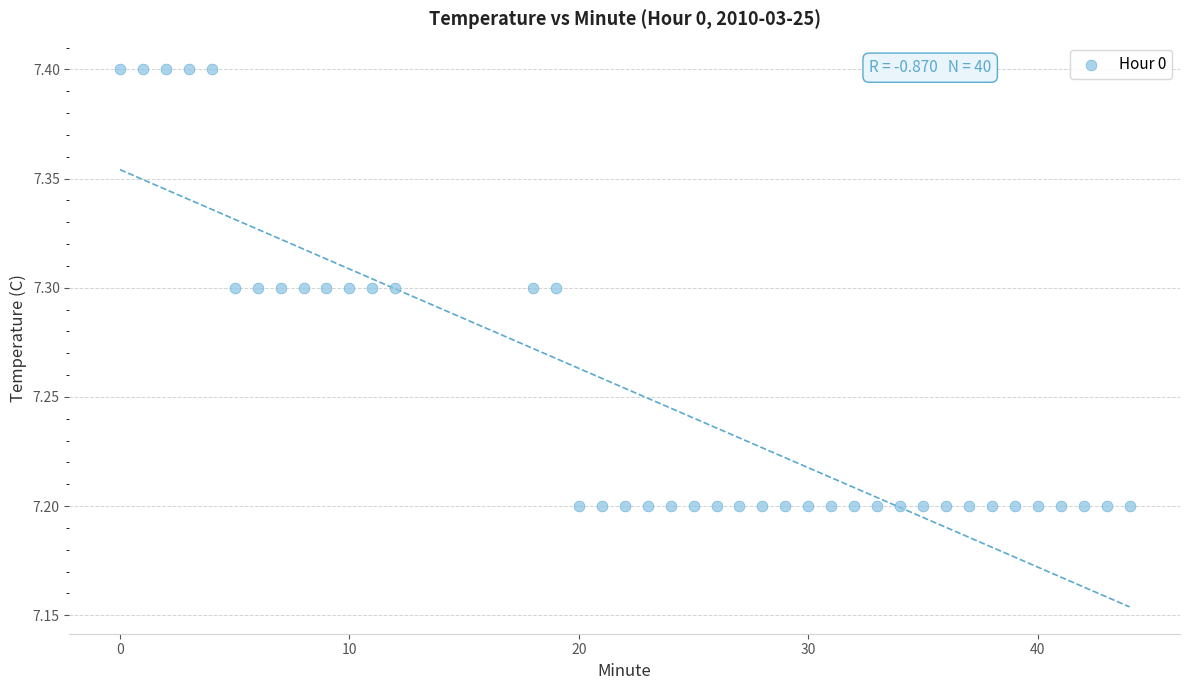

What is the range of X values (max minus min)?

44.0